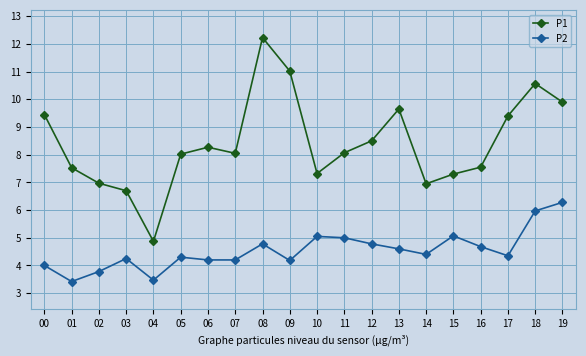

What is the difference between the second highest and second lowest values in the P2 series?

2.5